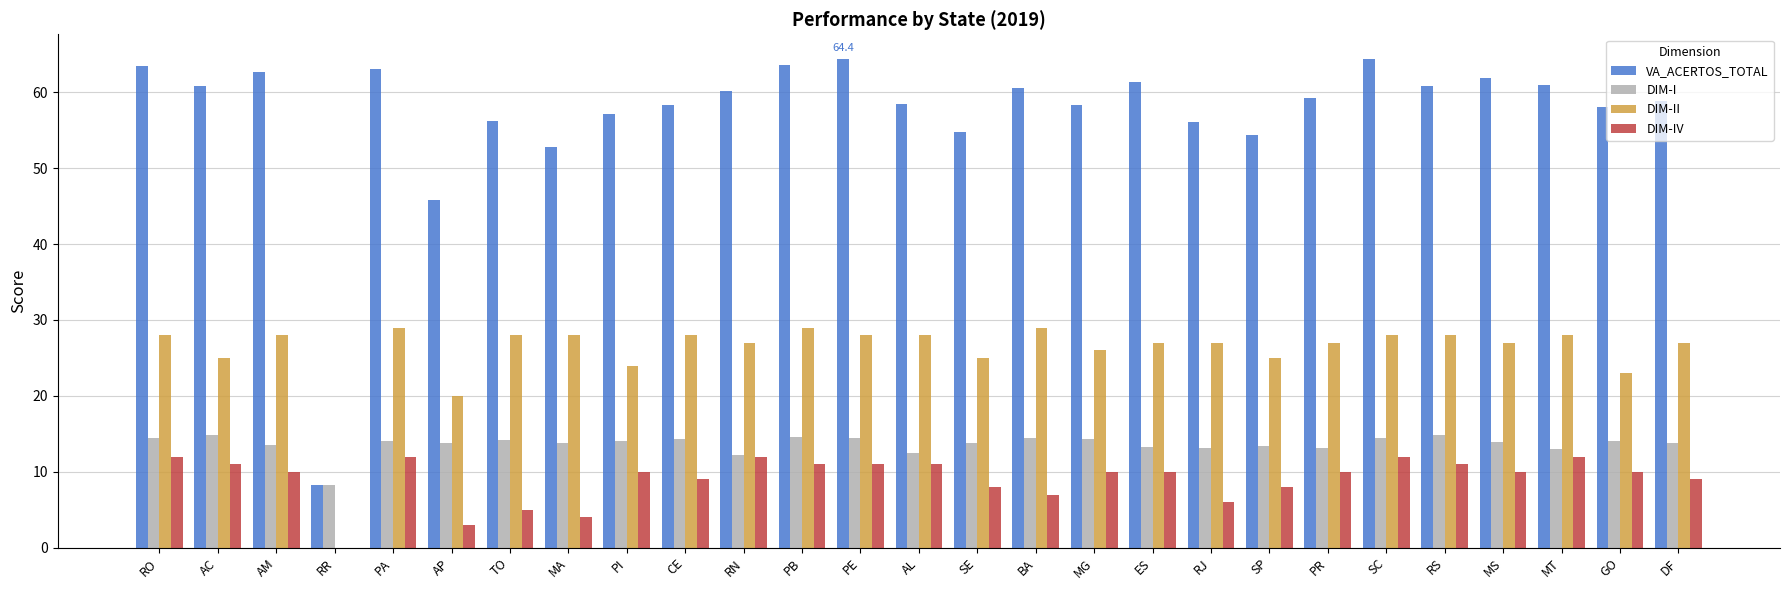

What is the sum of the VA_ACERTOS_TOTAL values at PA and PB?

126.7